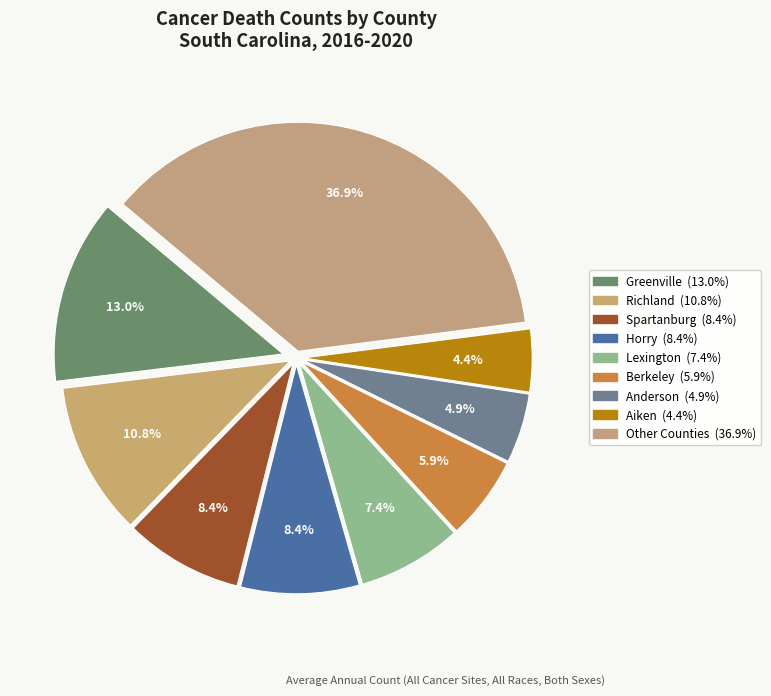

How many slices are in this pie chart?

9